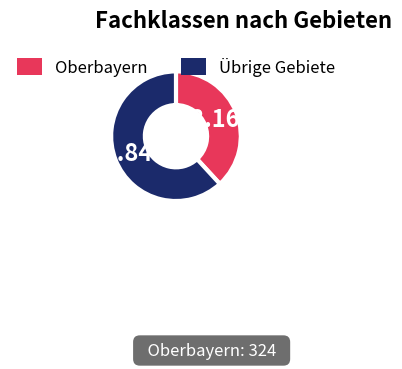

Approximately how many times larger is the value at Übrige Gebiete compared to Oberbayern?

1.6